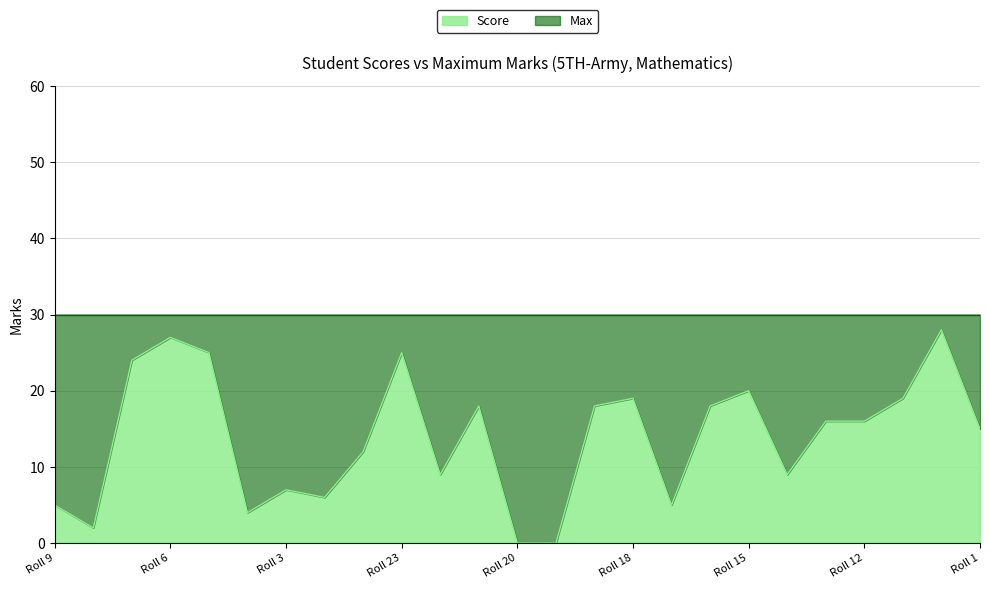

What is the label of the 19th point from the left?

Roll 15